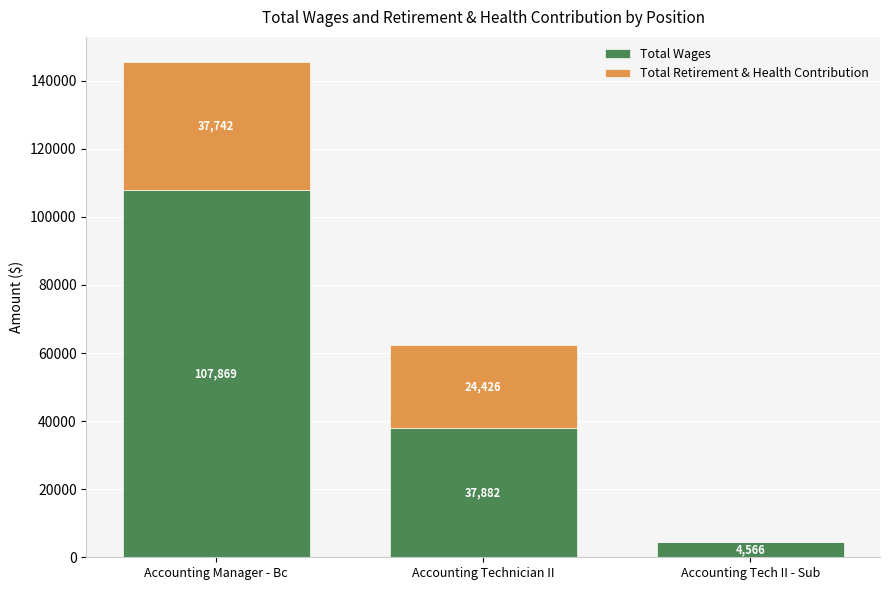

Does the chart contain stacked bars?

Yes